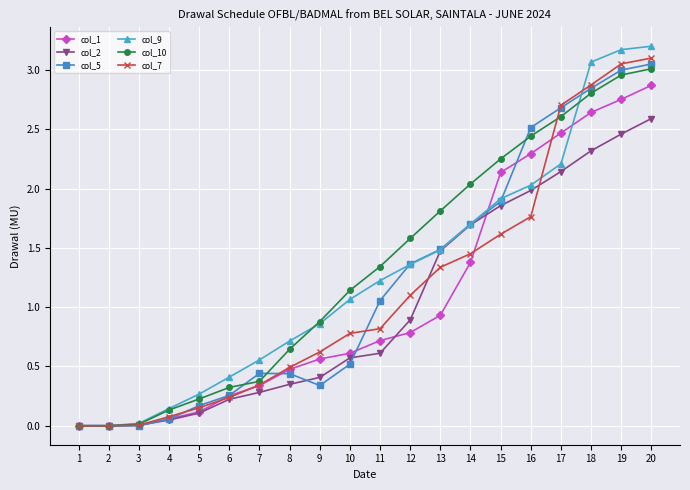

Which series has the widest spread of values?

col_9